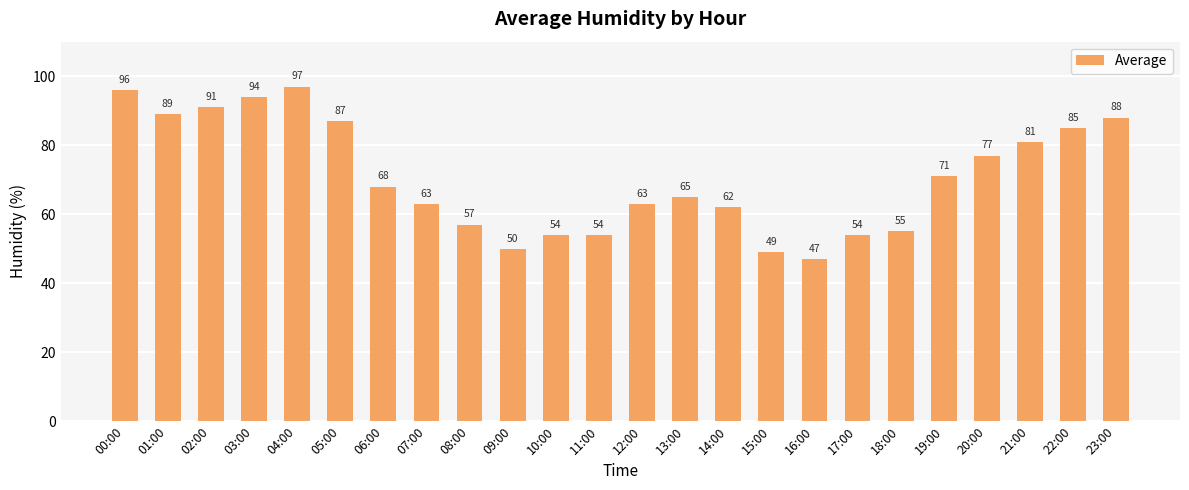

Where is the data nearest to the value 72?

19:00